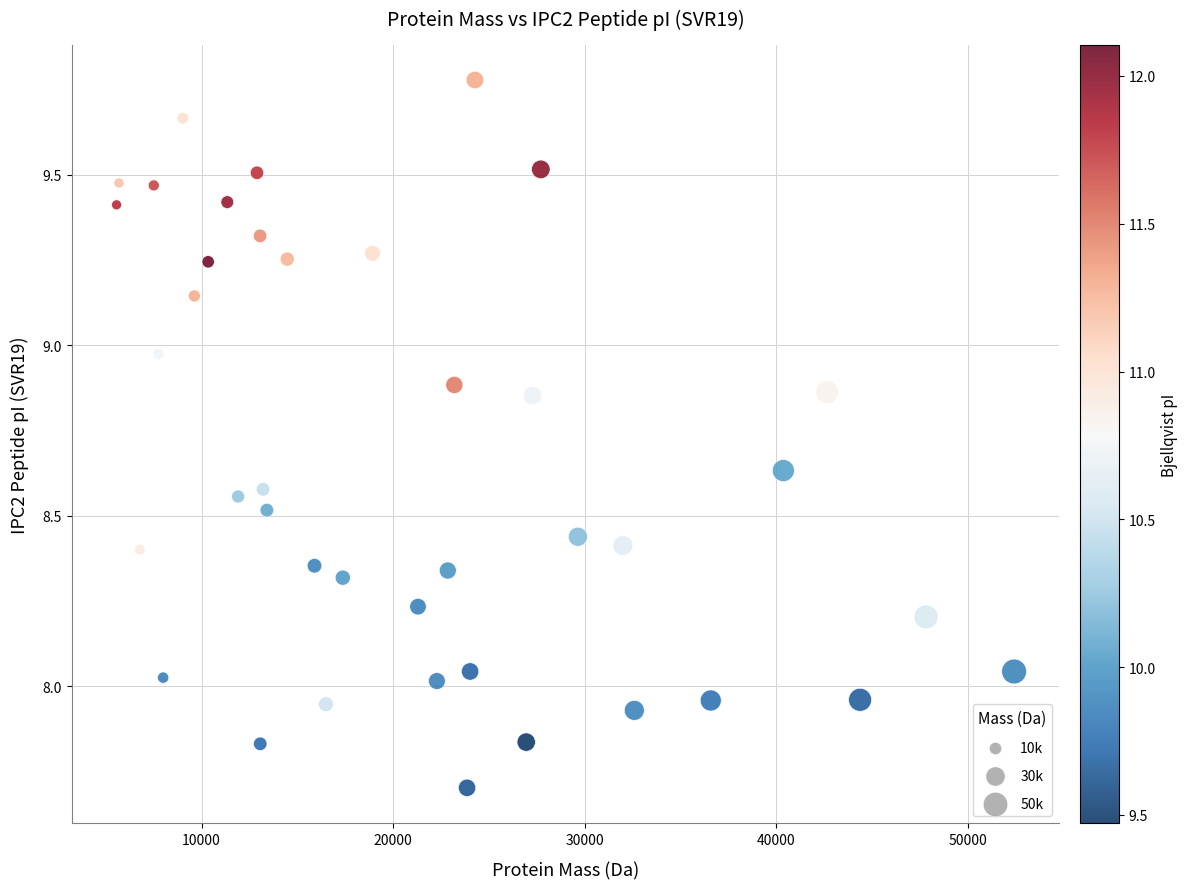

What is the range of Y values (max minus min)?

2.1